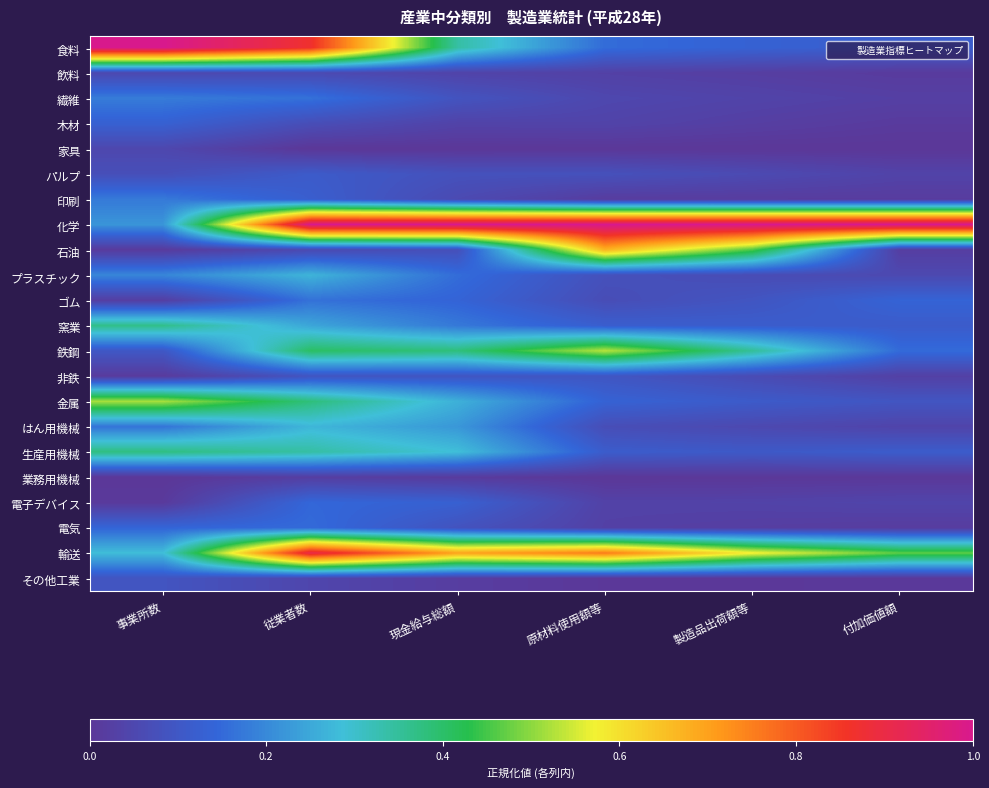

Reading right to left, extract all data points from this chart.

食料: 付加価値額=0.1	製造品出荷額等=0.1	原材料使用額等=0.2	現金給与総額=0.3	従業者数=0.9	事業所数=1.0
飲料: 付加価値額=0.0	製造品出荷額等=0.0	原材料使用額等=0.0	現金給与総額=0.0	従業者数=0.1	事業所数=0.1
繊維: 付加価値額=0.0	製造品出荷額等=0.0	原材料使用額等=0.0	現金給与総額=0.1	従業者数=0.2	事業所数=0.2
木材: 付加価値額=0.0	製造品出荷額等=0.0	原材料使用額等=0.0	現金給与総額=0.0	従業者数=0.1	事業所数=0.1
家具: 付加価値額=0.0	製造品出荷額等=0.0	原材料使用額等=0.0	現金給与総額=0.0	従業者数=0.0	事業所数=0.0
パルプ: 付加価値額=0.0	製造品出荷額等=0.1	原材料使用額等=0.1	現金給与総額=0.1	従業者数=0.1	事業所数=0.1
印刷: 付加価値額=0.0	製造品出荷額等=0.0	原材料使用額等=0.0	現金給与総額=0.1	従業者数=0.1	事業所数=0.2
化学: 付加価値額=1.0	製造品出荷額等=1.0	原材料使用額等=1.0	現金給与総額=1.0	従業者数=1.0	事業所数=0.2
石油: 付加価値額=0.0	製造品出荷額等=0.5	原材料使用額等=0.7	現金給与総額=0.1	従業者数=0.1	事業所数=0.0
プラスチック: 付加価値額=0.1	製造品出荷額等=0.1	原材料使用額等=0.1	現金給与総額=0.2	従業者数=0.3	事業所数=0.2
ゴム: 付加価値額=0.1	製造品出荷額等=0.1	原材料使用額等=0.1	現金給与総額=0.1	従業者数=0.2	事業所数=0.0
窯業: 付加価値額=0.1	製造品出荷額等=0.1	原材料使用額等=0.1	現金給与総額=0.2	従業者数=0.2	事業所数=0.4
鉄鋼: 付加価値額=0.2	製造品出荷額等=0.4	原材料使用額等=0.5	現金給与総額=0.4	従業者数=0.4	事業所数=0.1
非鉄: 付加価値額=0.0	製造品出荷額等=0.1	原材料使用額等=0.1	現金給与総額=0.1	従業者数=0.1	事業所数=0.0
金属: 付加価値額=0.1	製造品出荷額等=0.1	原材料使用額等=0.1	現金給与総額=0.3	従業者数=0.4	事業所数=0.5
はん用機械: 付加価値額=0.0	製造品出荷額等=0.1	原材料使用額等=0.1	現金給与総額=0.2	従業者数=0.3	事業所数=0.2
生産用機械: 付加価値額=0.1	製造品出荷額等=0.1	原材料使用額等=0.1	現金給与総額=0.3	従業者数=0.3	事業所数=0.4
業務用機械: 付加価値額=0.0	製造品出荷額等=0.0	原材料使用額等=0.0	現金給与総額=0.0	従業者数=0.0	事業所数=0.0
電子デバイス: 付加価値額=0.0	製造品出荷額等=0.0	原材料使用額等=0.0	現金給与総額=0.1	従業者数=0.1	事業所数=0.0
電気: 付加価値額=0.0	製造品出荷額等=0.0	原材料使用額等=0.0	現金給与総額=0.1	従業者数=0.2	事業所数=0.1
輸送: 付加価値額=0.5	製造品出荷額等=0.6	原材料使用額等=0.8	現金給与総額=0.7	従業者数=0.9	事業所数=0.3
その他工業: 付加価値額=0.0	製造品出荷額等=0.0	原材料使用額等=0.0	現金給与総額=0.0	従業者数=0.0	事業所数=0.1